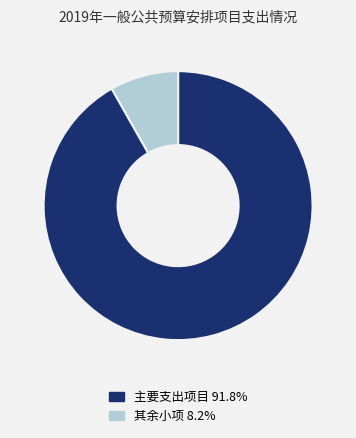

Is there a majority slice in this chart?

Yes